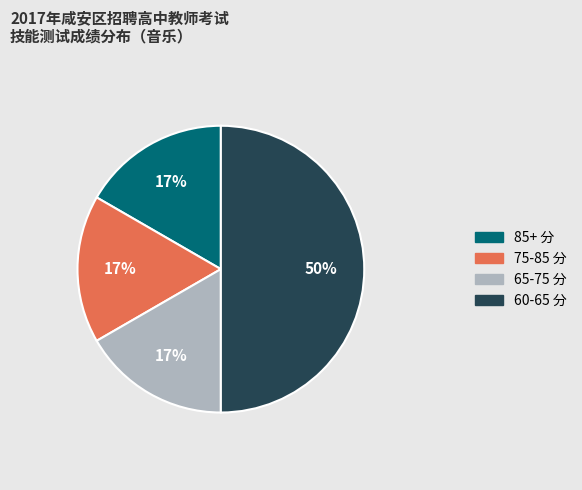

How many segments does this pie chart have?

4